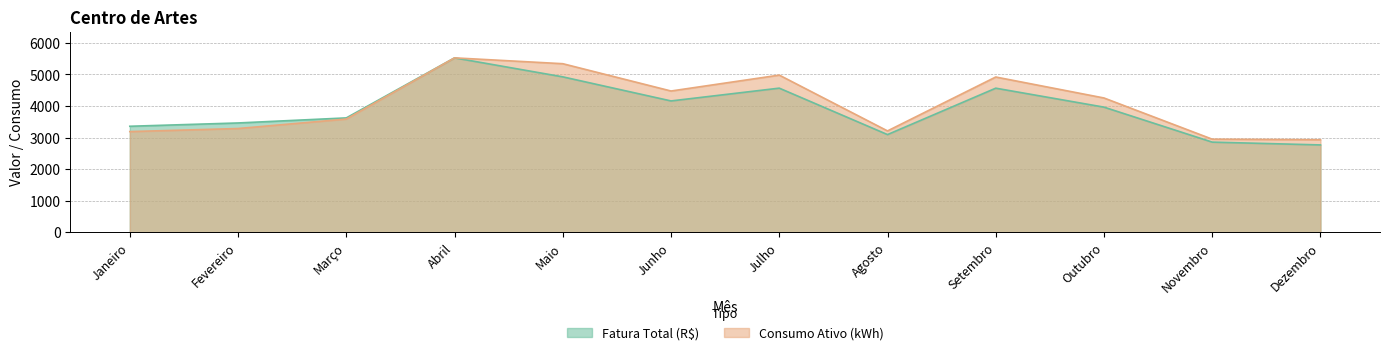

How many distinct data groups are displayed?

2